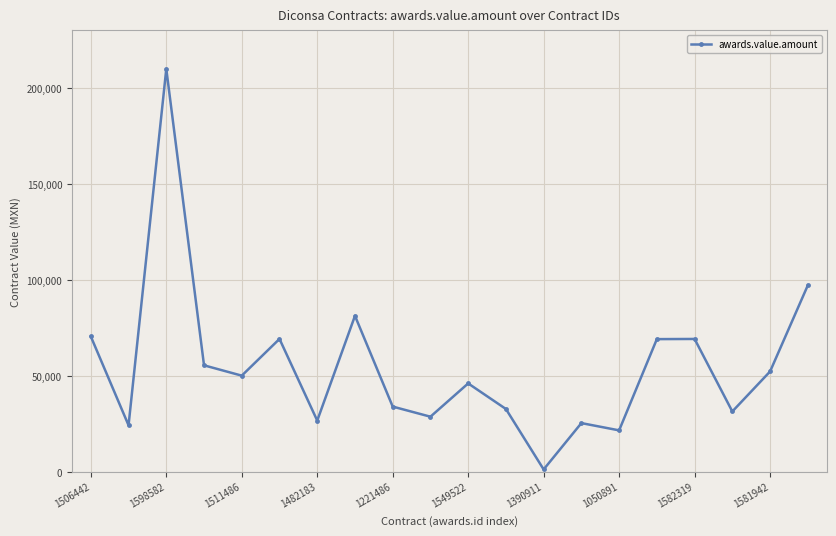

What is the difference between the maximum and minimum values?

208636.7